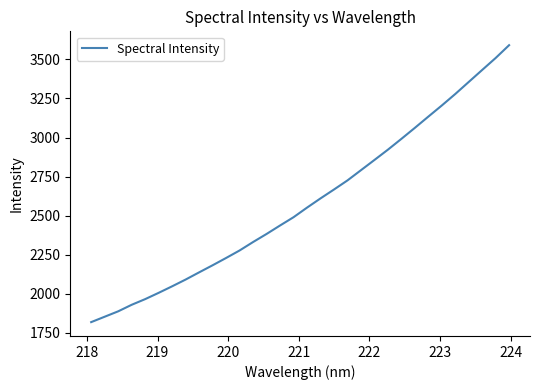

What is the greatest value displayed?

3590.7